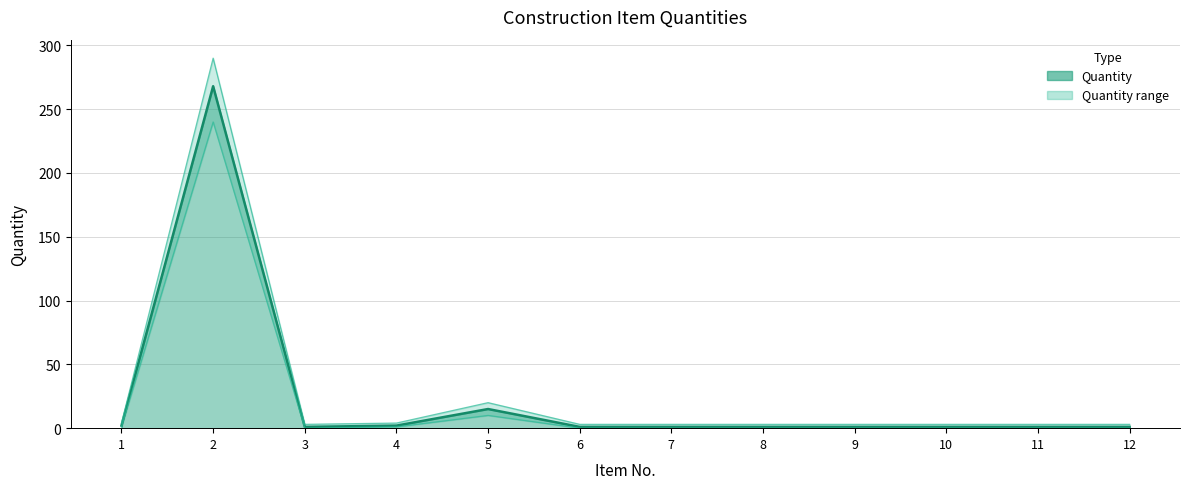

At which category is the sum across all series the highest?

2